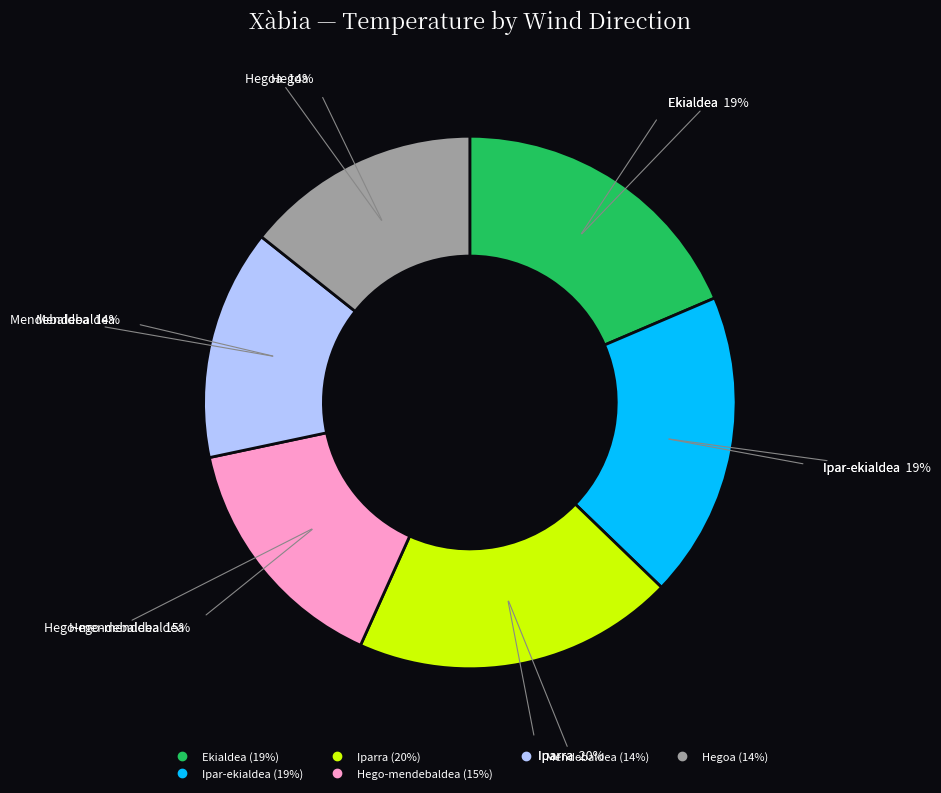

To the nearest percent, what is the average slice percentage?

17%